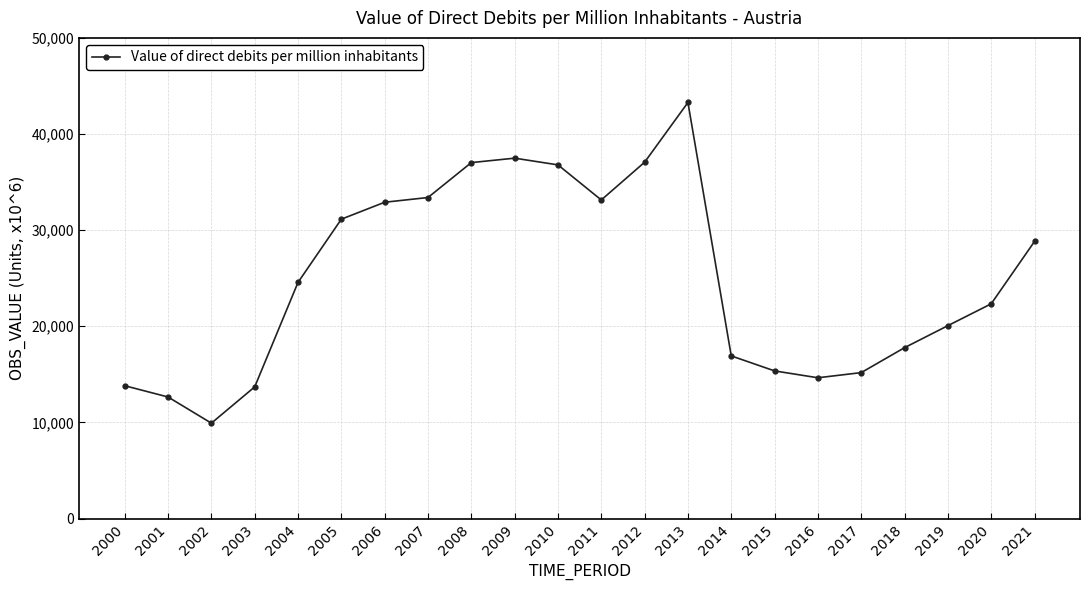

The chart shows a value of 22082.0 at 2016. True or false?

False